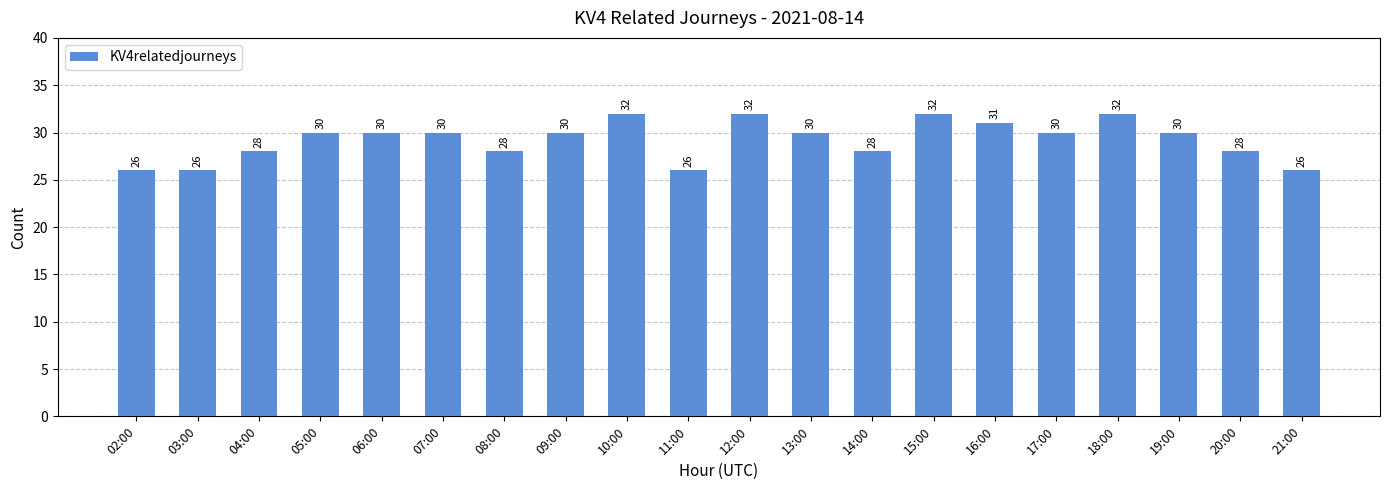

What position from the left is 09:00?

8